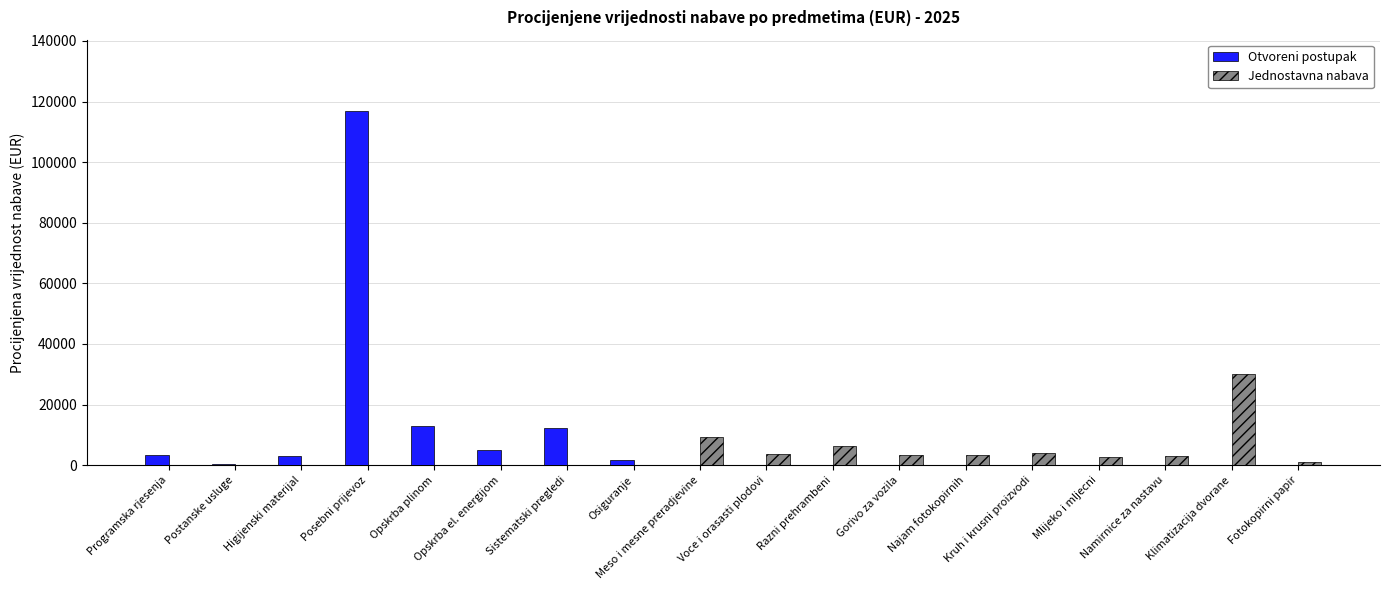

What is the greatest value displayed?

117000